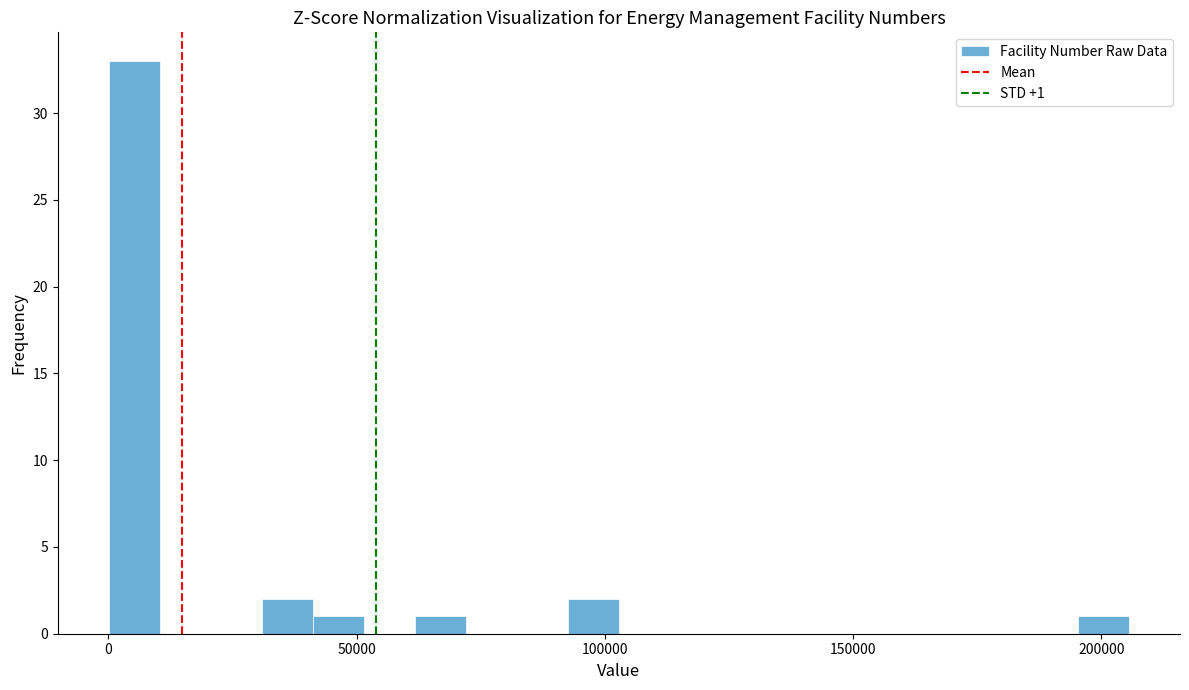

Read against the x-axis, roughly where is the centre of the tallest bar?

5000